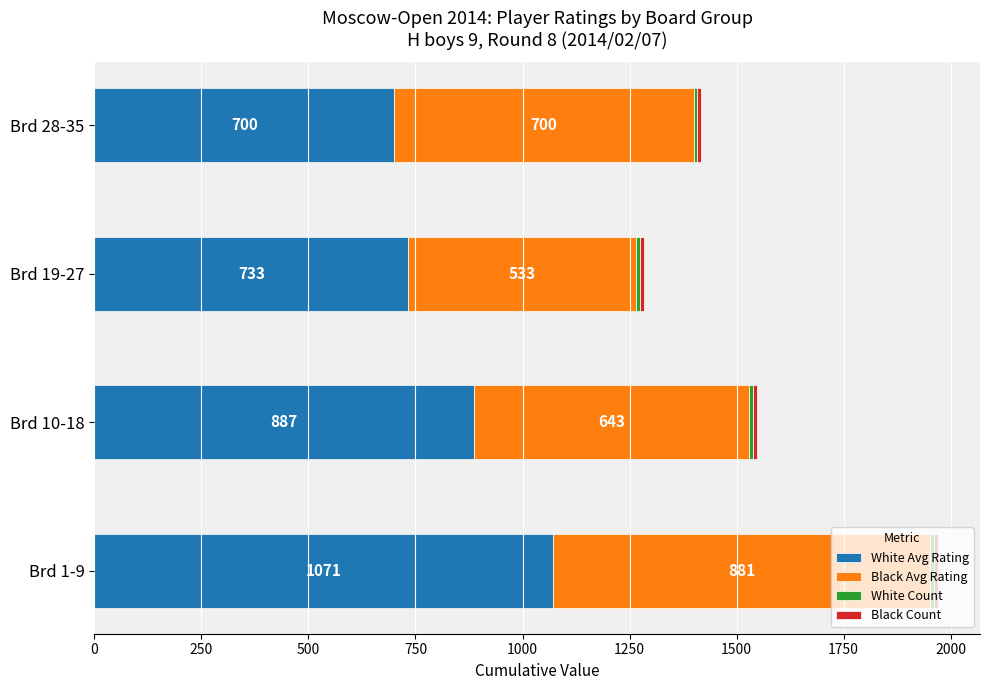

What is the difference between the second highest and second lowest values in the White Avg Rating series?

154